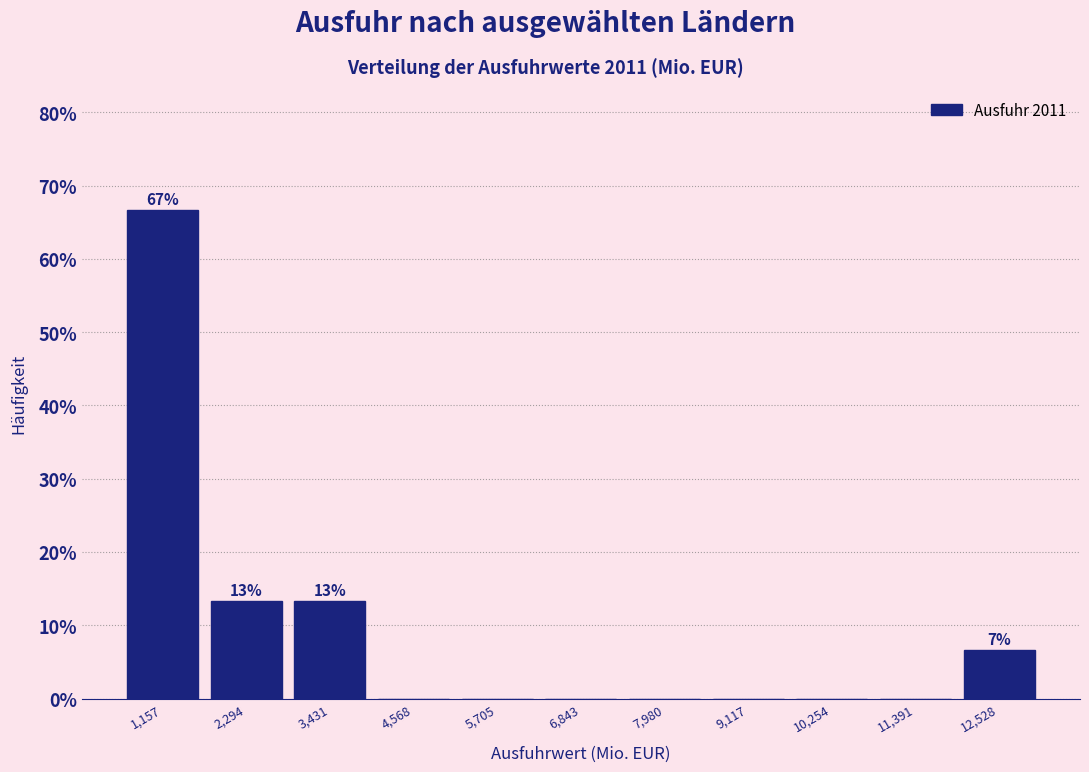

Which range on the x-axis has the tallest bar?

600 to 1800